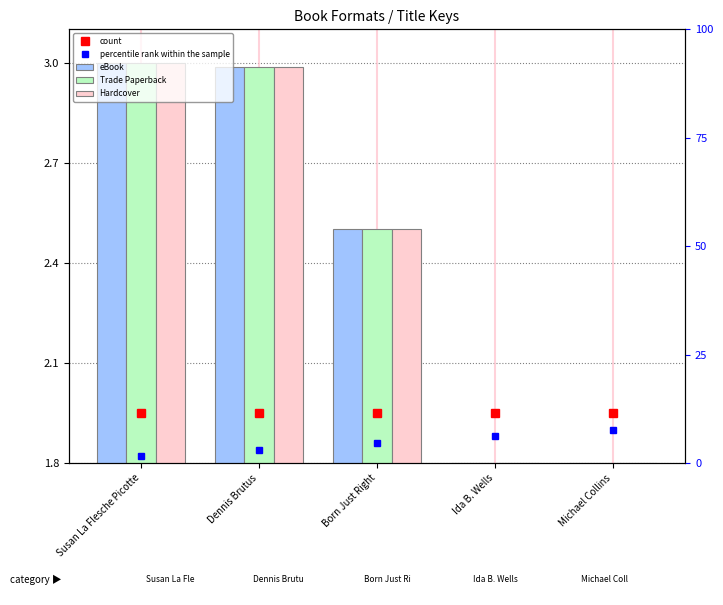

Are the bars horizontal?

No